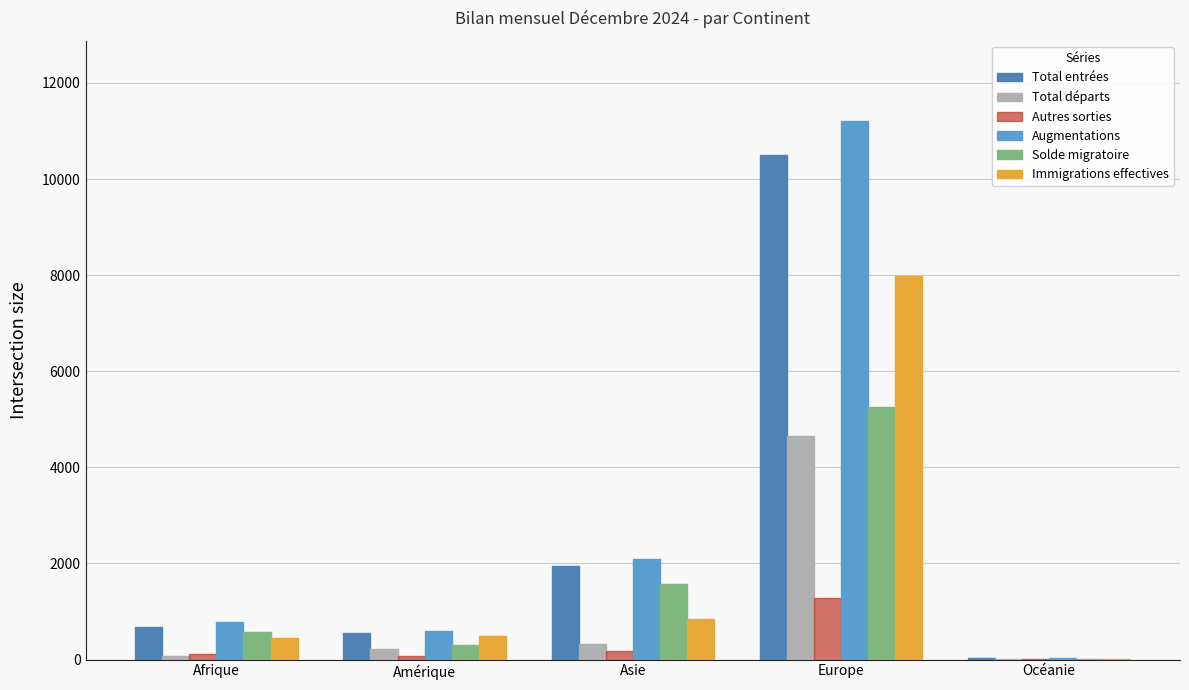

Are the bars grouped side by side (vs. stacked)?

Yes